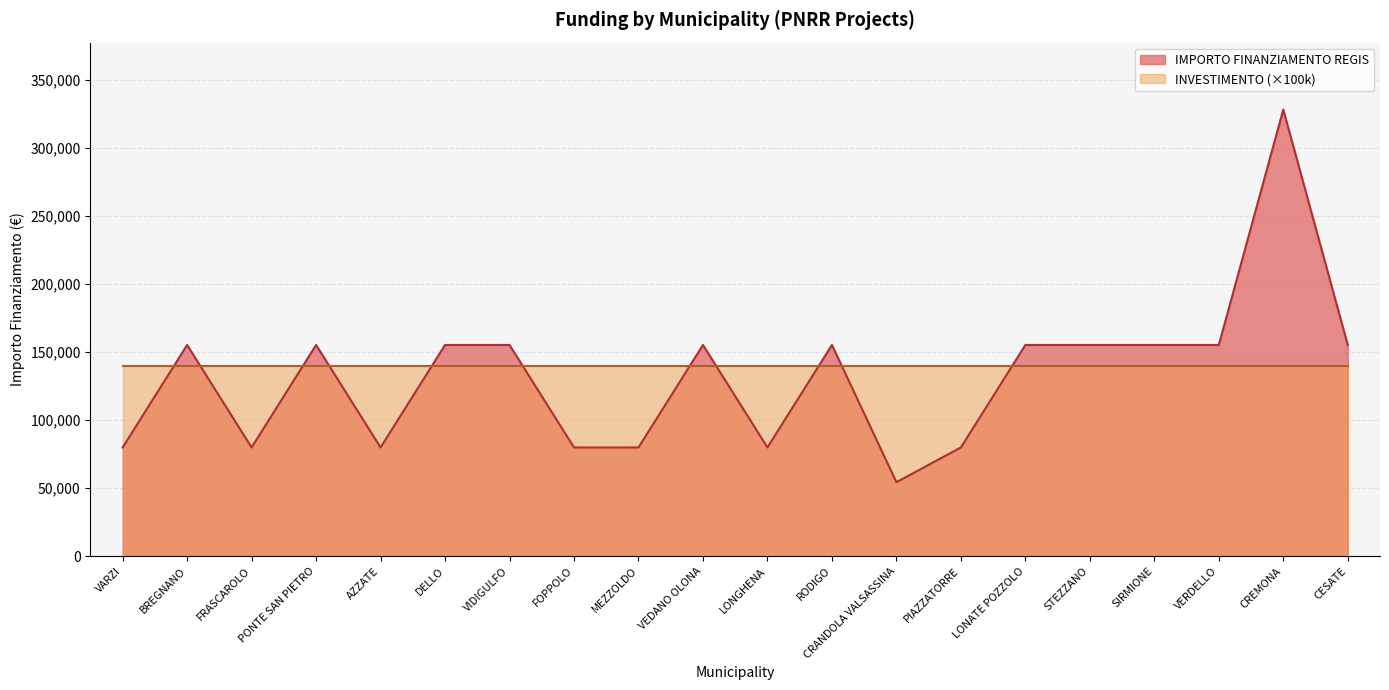

What is the label of the 20th point from the left?

CESATE